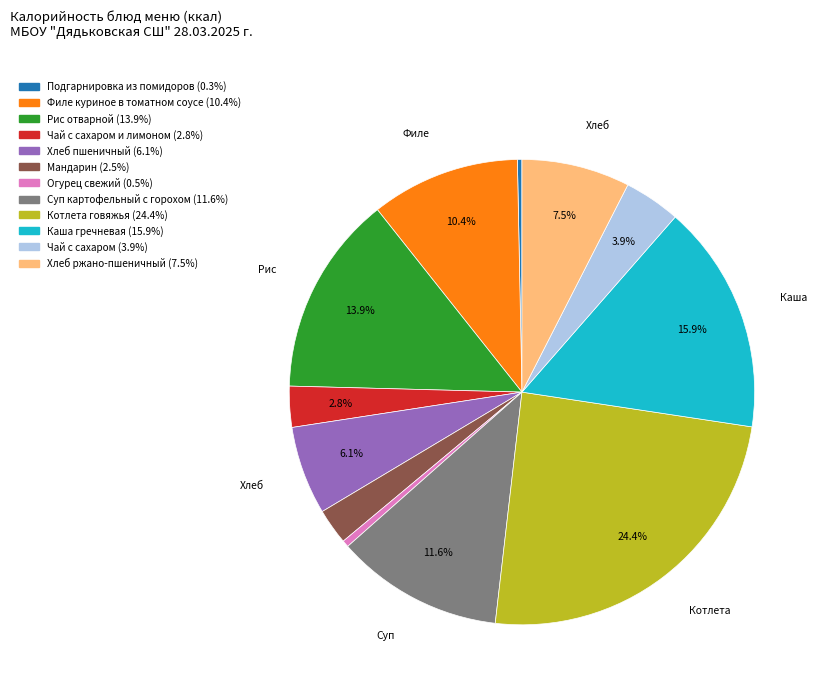

To the nearest percent, what is the average slice percentage?

8%